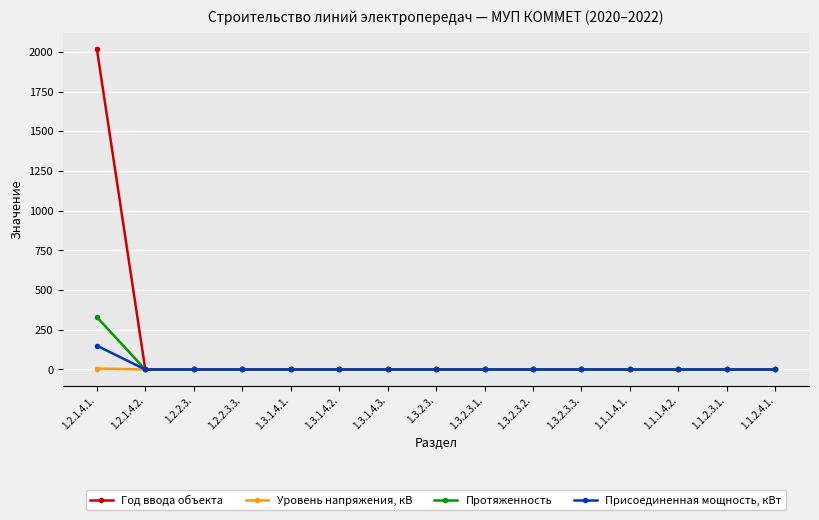

Which series has the largest total across all categories?

Год ввода объекта